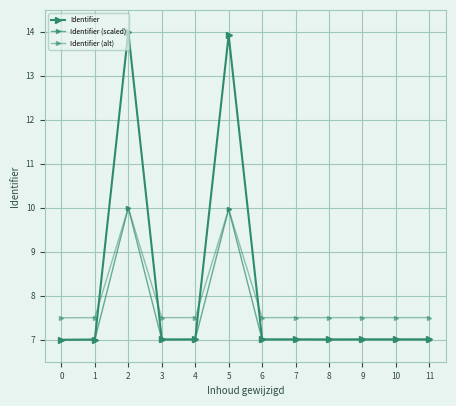

Where is the first local minimum for Identifier (alt)?

3